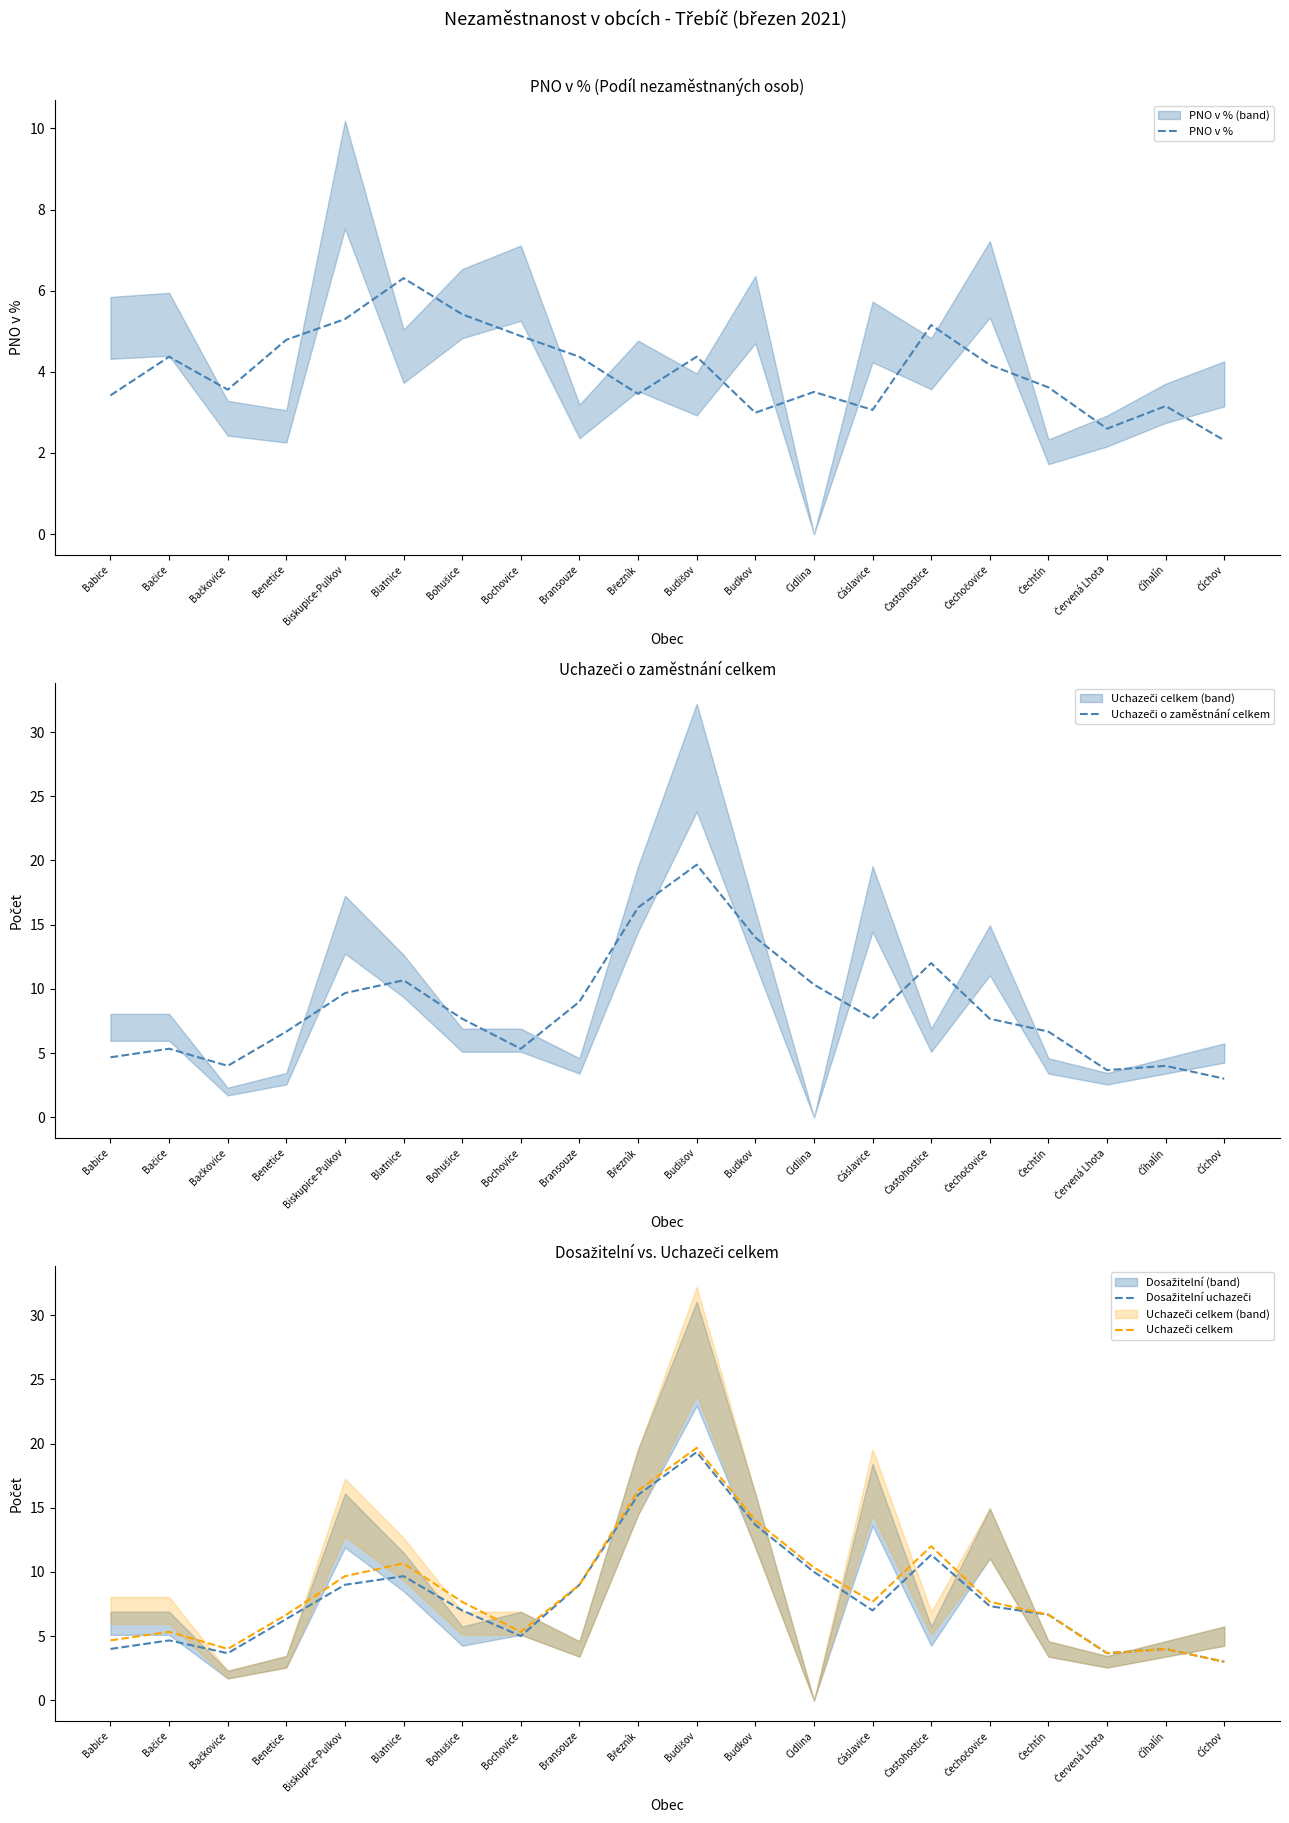

Reading left to right, what are all the values shown in this chart?

PNO v %: Babice=3.4	Bačice=4.4	Bačkovice=3.6	Benetice=4.8	Biskupice-Pulkov=5.3	Blatnice=6.3	Bohušice=5.4	Bochovice=4.9	Bransouze=4.4	Březník=3.5	Budišov=4.4	Budkov=3.0	Cidlina=3.5	Čáslavice=3.1	Častohostice=5.2	Čechočovice=4.2	Čechtín=3.6	Červená Lhota=2.6	Číhalín=3.2	Číchov=2.3
Uchazeči o zaměstnání celkem: Babice=4.7	Bačice=5.3	Bačkovice=4.0	Benetice=6.7	Biskupice-Pulkov=9.7	Blatnice=10.7	Bohušice=7.7	Bochovice=5.3	Bransouze=9.0	Březník=16.3	Budišov=19.7	Budkov=14.0	Cidlina=10.3	Čáslavice=7.7	Častohostice=12.0	Čechočovice=7.7	Čechtín=6.7	Červená Lhota=3.7	Číhalín=4.0	Číchov=3.0
Dosažitelní uchazeči: Babice=4.0	Bačice=4.7	Bačkovice=3.7	Benetice=6.3	Biskupice-Pulkov=9.0	Blatnice=9.7	Bohušice=7.0	Bochovice=5.0	Bransouze=9.0	Březník=16.0	Budišov=19.3	Budkov=13.7	Cidlina=10.0	Čáslavice=7.0	Častohostice=11.3	Čechočovice=7.3	Čechtín=6.7	Červená Lhota=3.7	Číhalín=4.0	Číchov=3.0
Uchazeči celkem: Babice=4.7	Bačice=5.3	Bačkovice=4.0	Benetice=6.7	Biskupice-Pulkov=9.7	Blatnice=10.7	Bohušice=7.7	Bochovice=5.3	Bransouze=9.0	Březník=16.3	Budišov=19.7	Budkov=14.0	Cidlina=10.3	Čáslavice=7.7	Častohostice=12.0	Čechočovice=7.7	Čechtín=6.7	Červená Lhota=3.7	Číhalín=4.0	Číchov=3.0